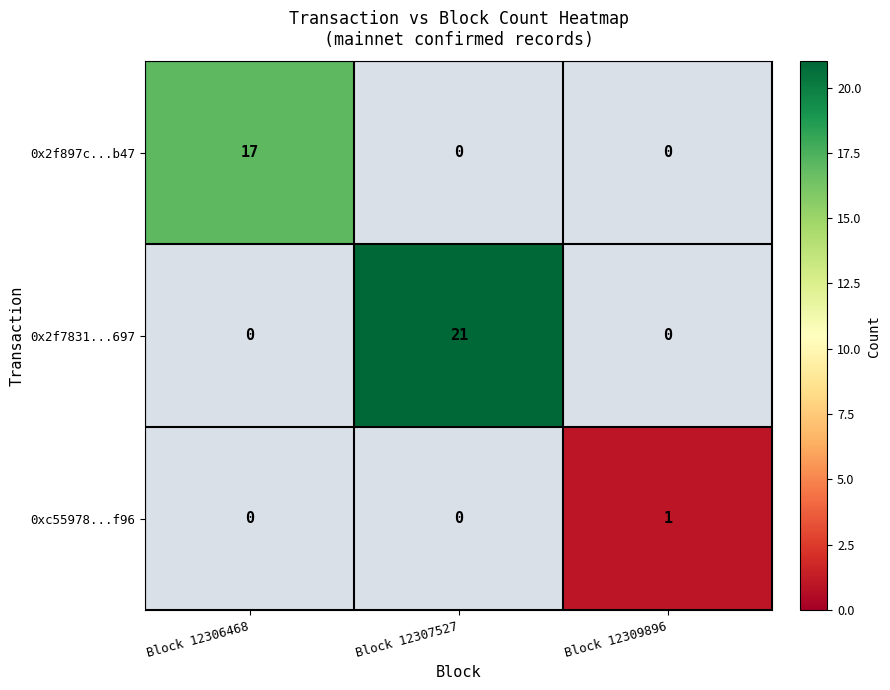

Is it true that 0x2f897c...b47 equals 0 at Block 12307527?

True